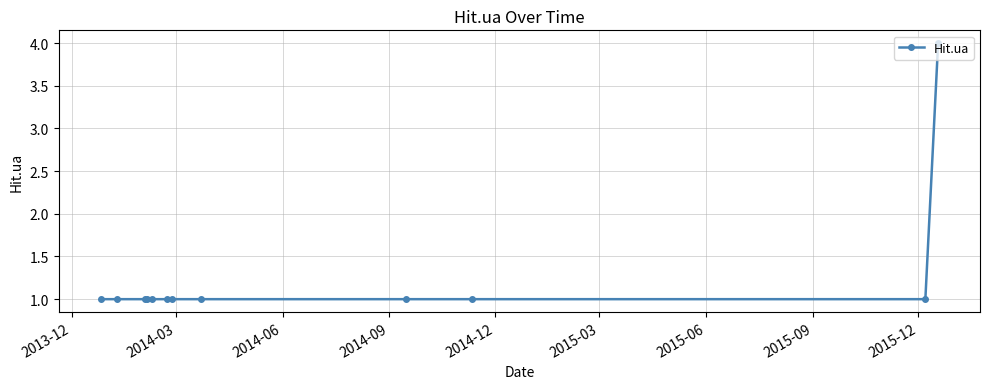

What is the maximum value shown in the chart?

4